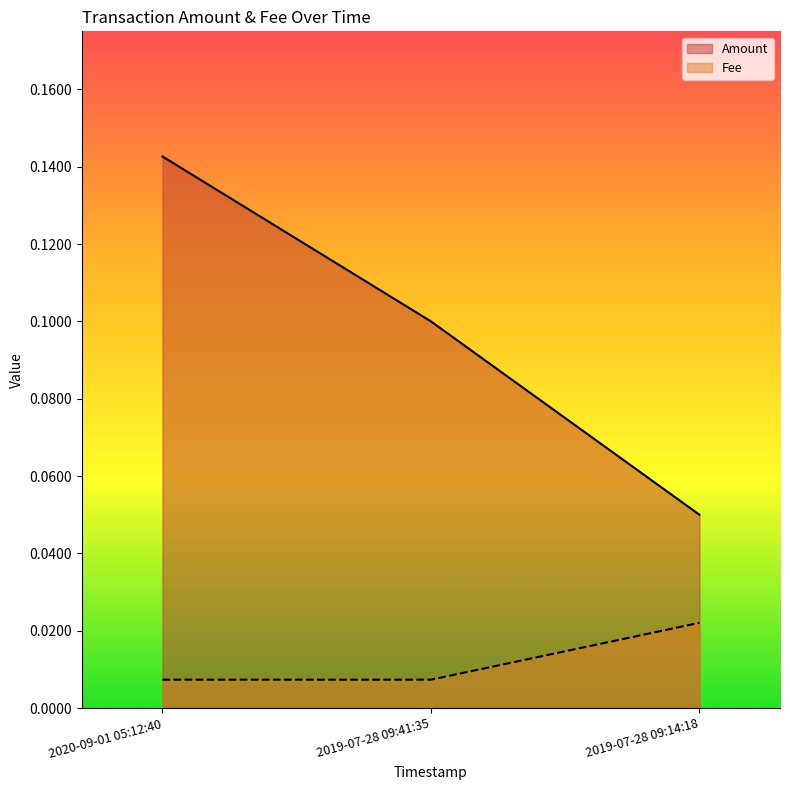

How many Amount values are between 0 and 1?

3